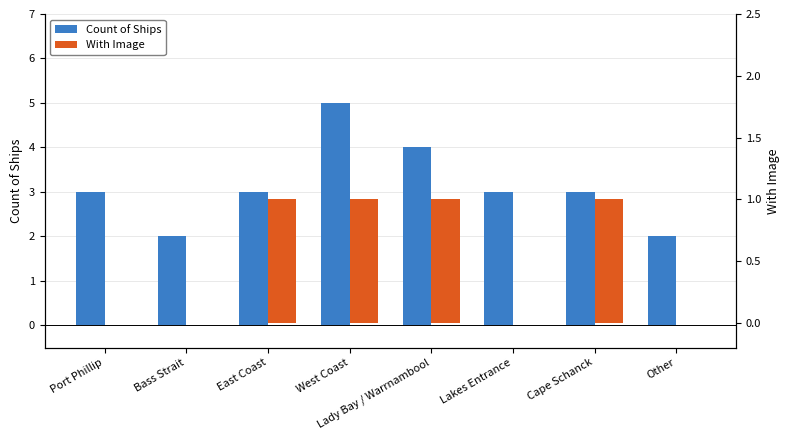

What is the difference between the second highest and minimum values in the With Image series?

1